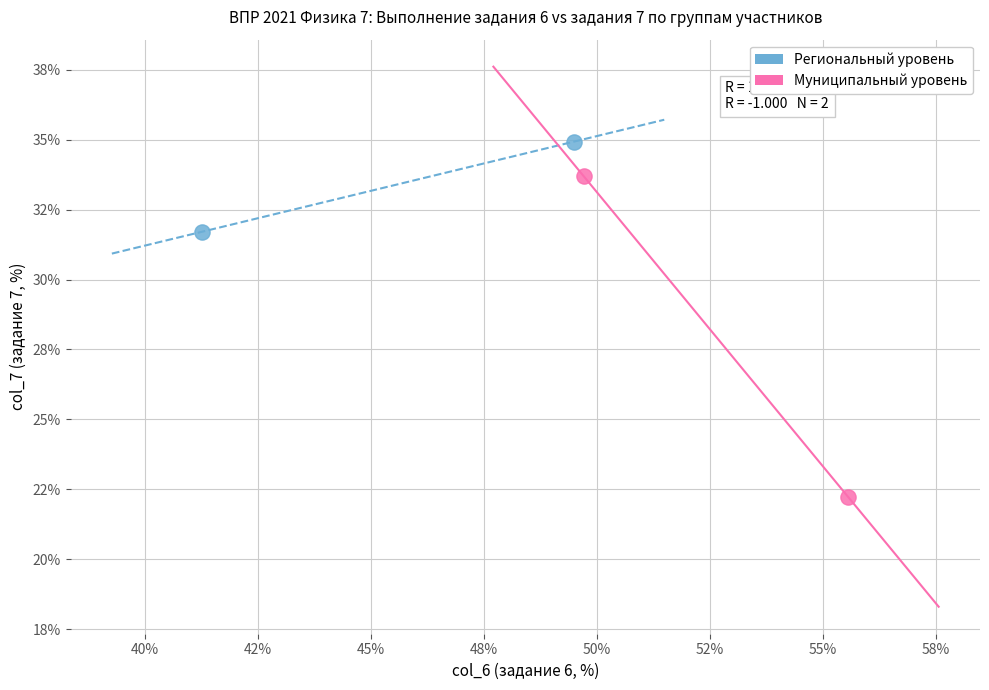

What are all the series names shown in the legend?

Региональный уровень, Муниципальный уровень